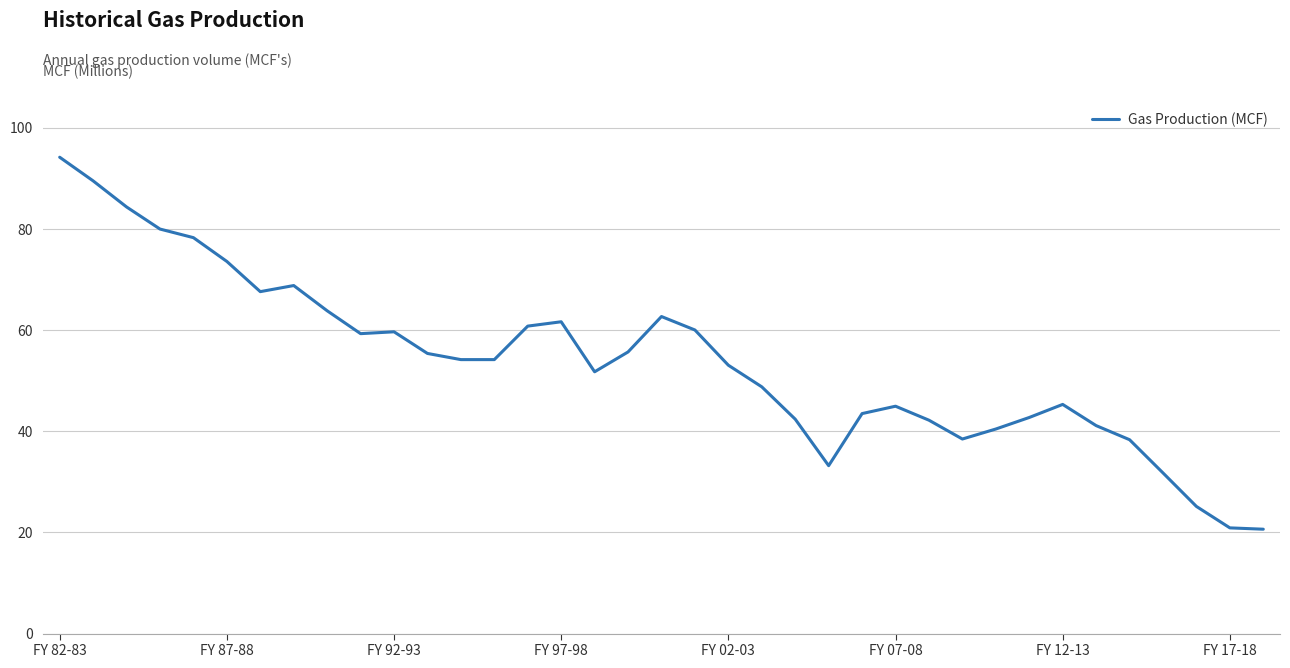

What is the smallest value displayed?

20.6